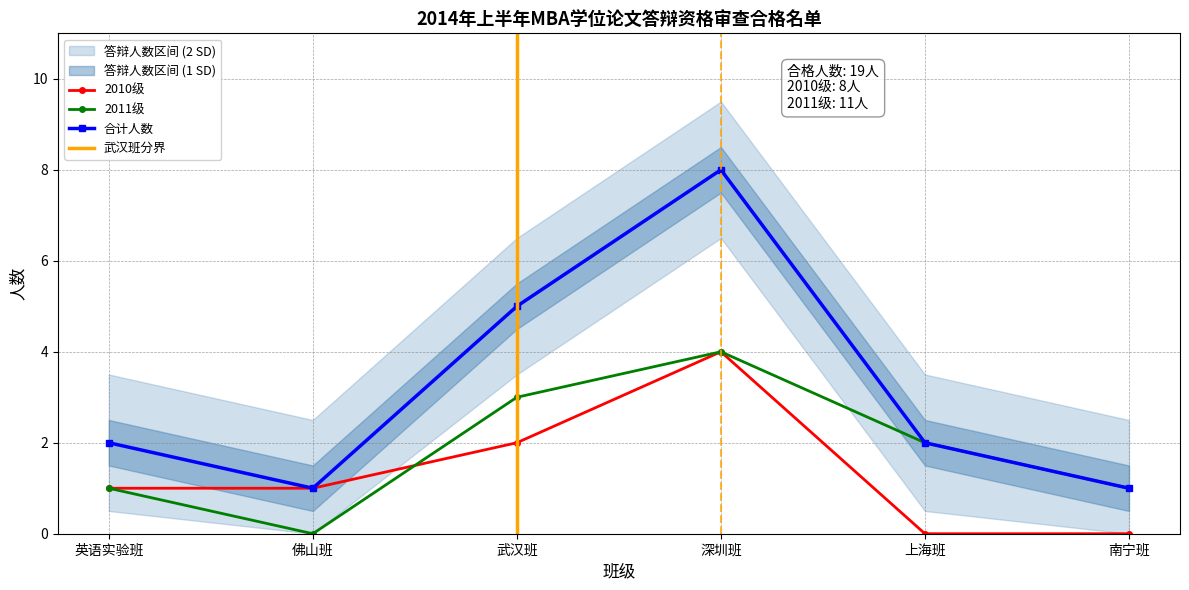

What is the label of the 9th point from the left?

武汉班